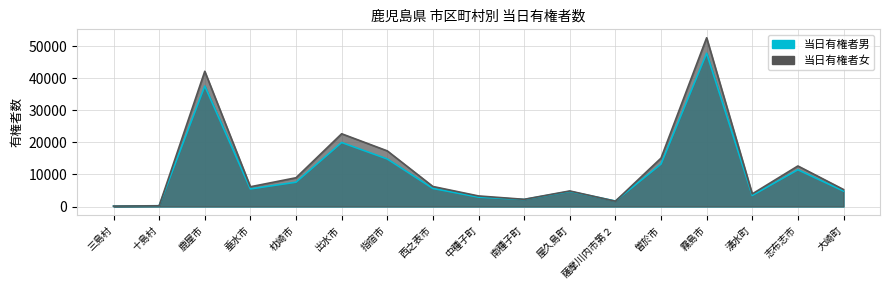

Rank the series by their maximum value, from highest to lowest.

当日有権者女, 当日有権者男